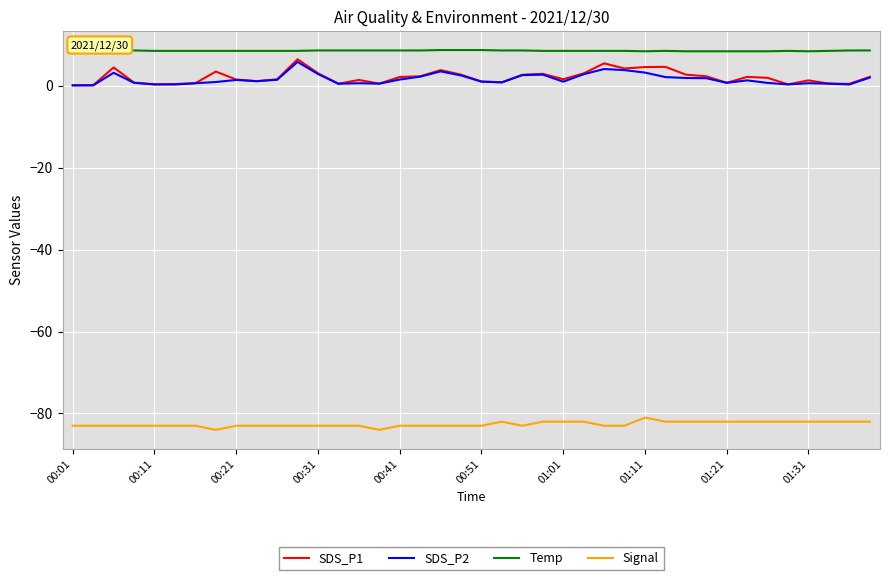

Which series has the largest total across all categories?

Temp